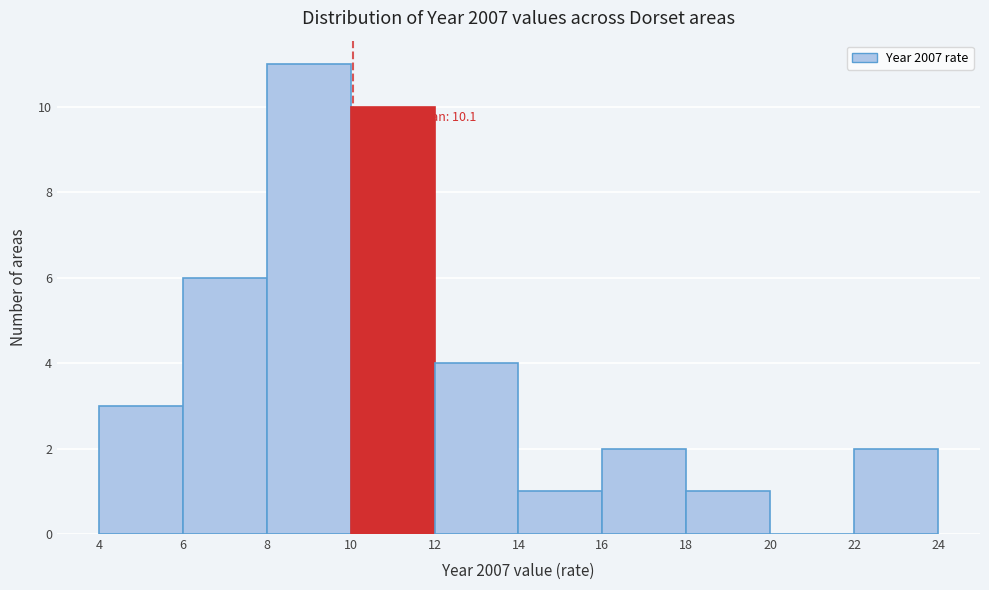

Over which range of the x-axis is the bar tallest?

8 to 10